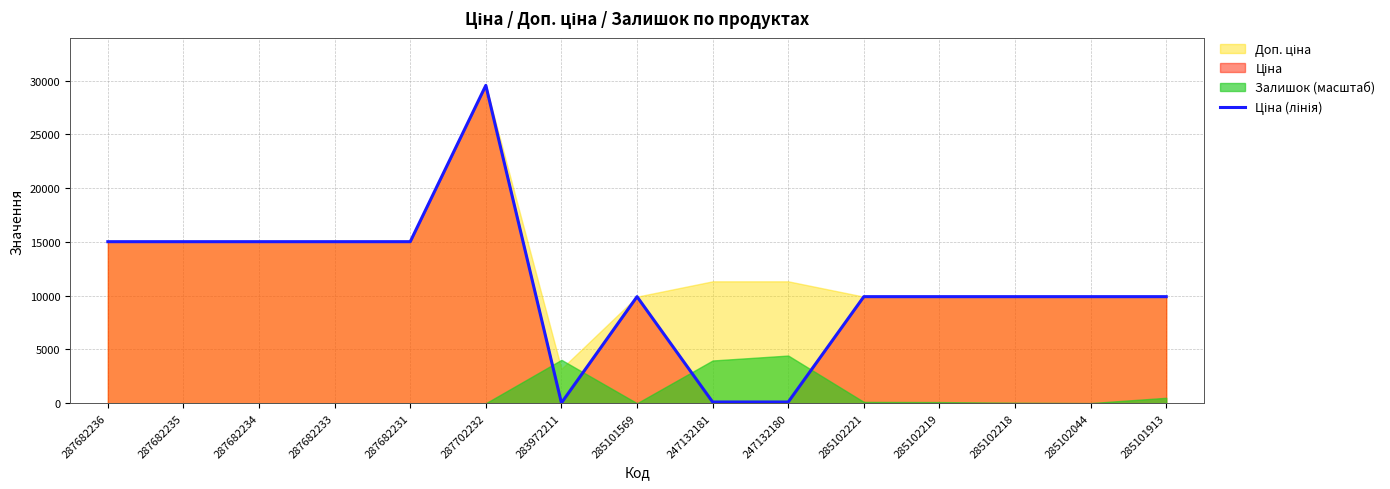

Reading left to right, what are all the values shown in this chart?

287682236=15019.2	287682235=15019.2	287682234=15019.2	287682233=15019.2	287682231=15019.2	287702232=29548.9	283972211=32.0	285101569=9908.5	247132181=113.3	247132180=113.3	285102221=9908.5	285102219=9908.5	285102218=9908.5	285102044=9908.5	285101913=9908.5